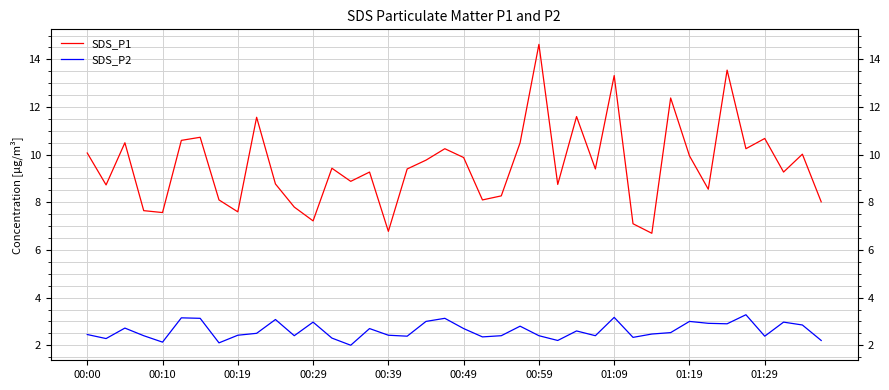

Reading left to right, extract all data points from this chart.

SDS_P1: 10.1	8.7	10.5	7.7	7.6	10.6	10.7	8.1	7.6	11.6	8.8	7.8	7.2	9.4	8.9	9.3	6.8	9.4	9.8	10.2	9.9	8.1	8.3	10.5	14.6	8.8	11.6	9.4	13.3	7.1	6.7	12.4	9.9	8.6	13.6	10.2	10.7	9.3	10.0	8.0
SDS_P2: 2.5	2.3	2.7	2.4	2.1	3.1	3.1	2.1	2.4	2.5	3.1	2.4	3.0	2.3	2.0	2.7	2.4	2.4	3.0	3.1	2.7	2.4	2.4	2.8	2.4	2.2	2.6	2.4	3.2	2.3	2.5	2.5	3.0	2.9	2.9	3.3	2.4	3.0	2.9	2.2